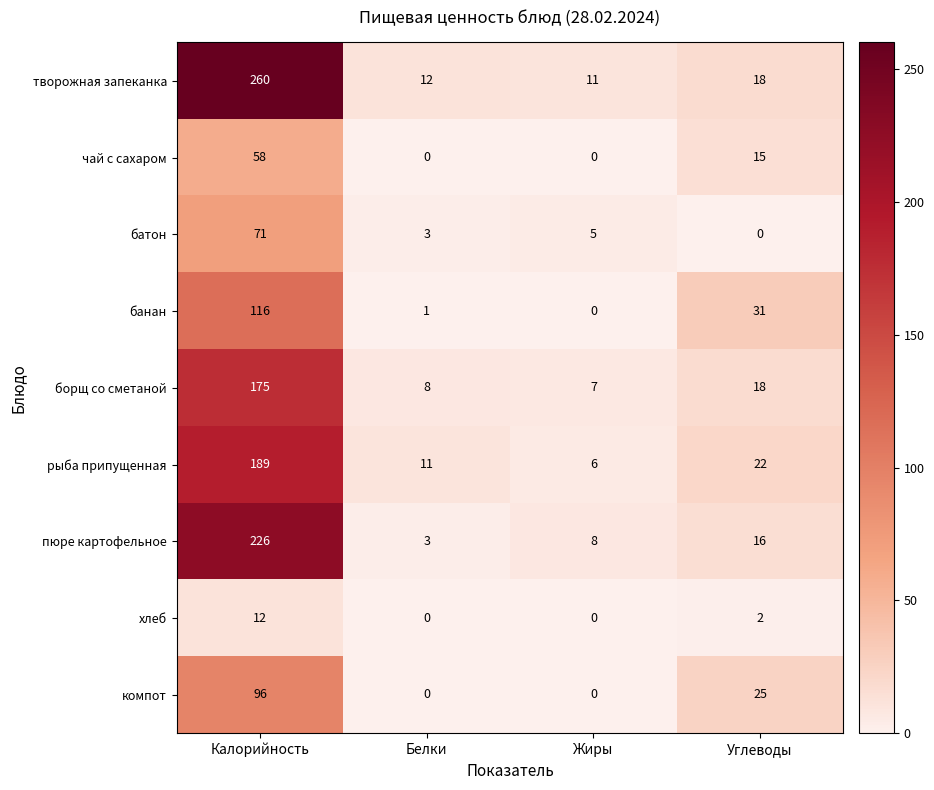

At which label does рыба припущенная reach its peak?

Калорийность